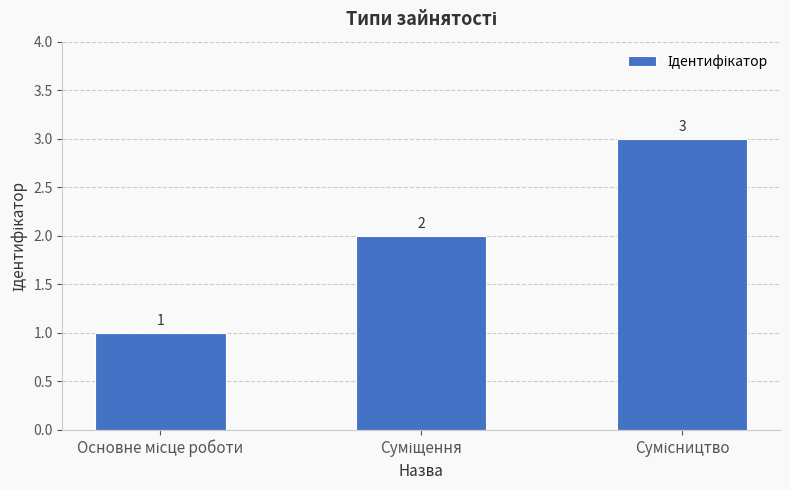

Count the values in the range 1 to 3.

3